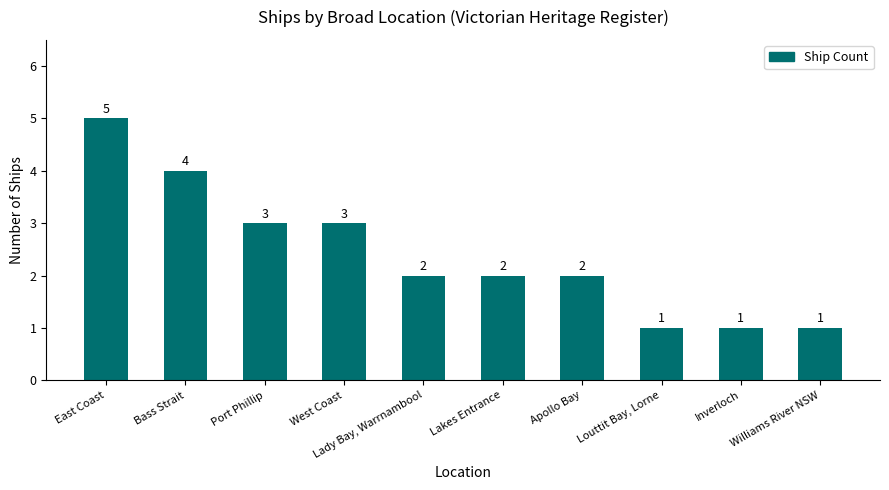

Does the chart contain any negative values?

No